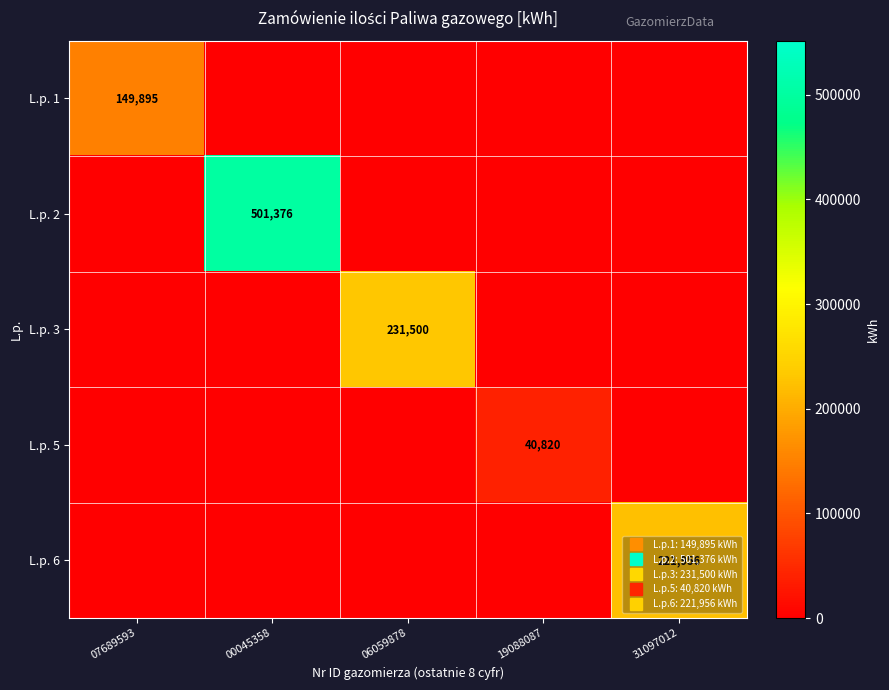

At which category is the sum across all series the highest?

00045358